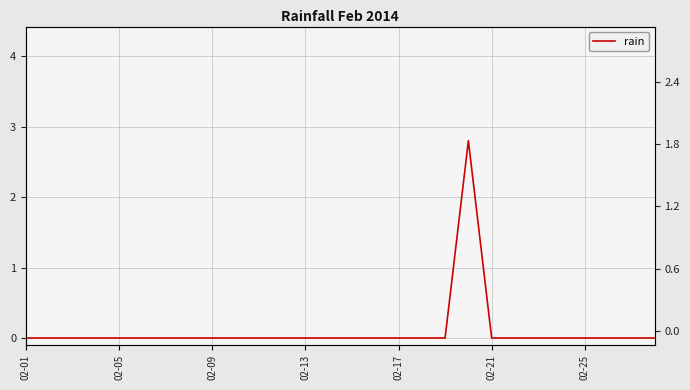

Count the number of data series in this chart.

1